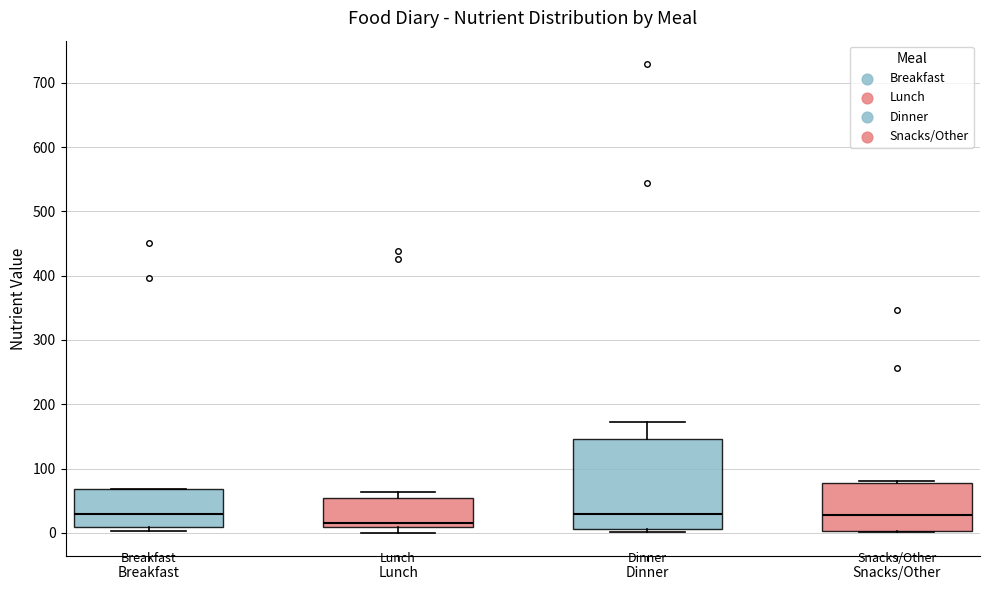

Which box's median line is the lowest?

Lunch